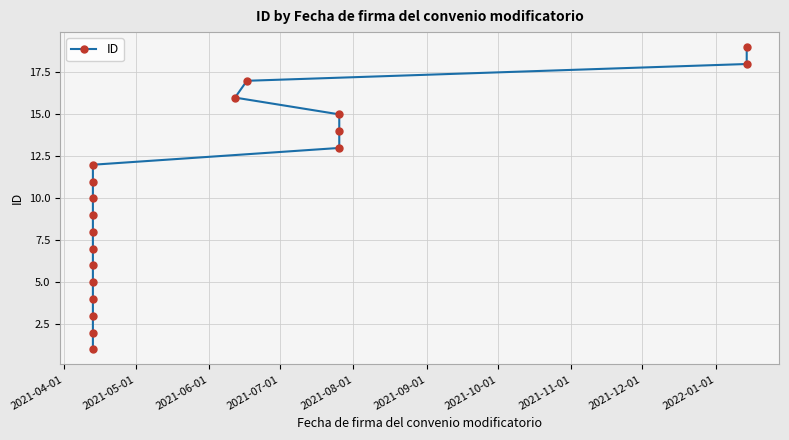

What is the maximum value shown in the chart?

19